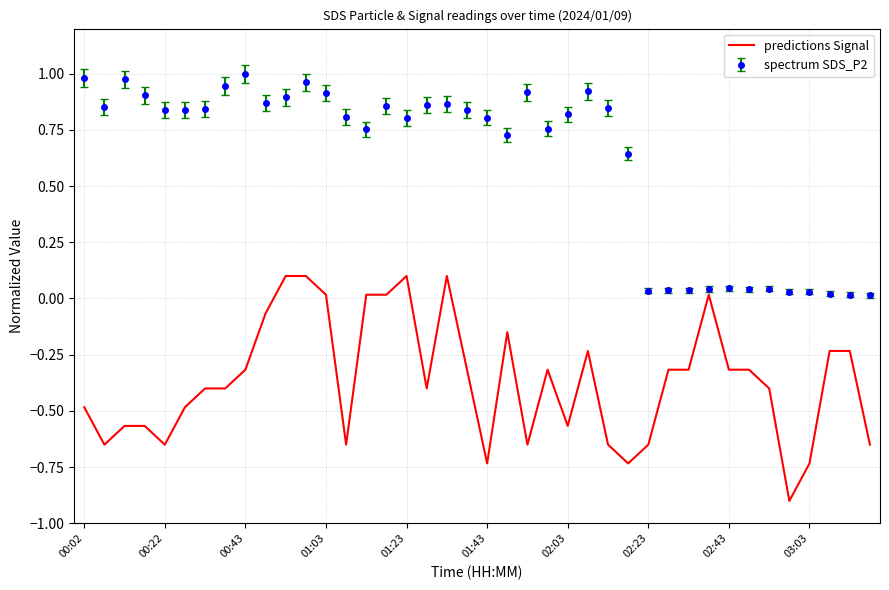

What is the smallest value displayed?

-0.9